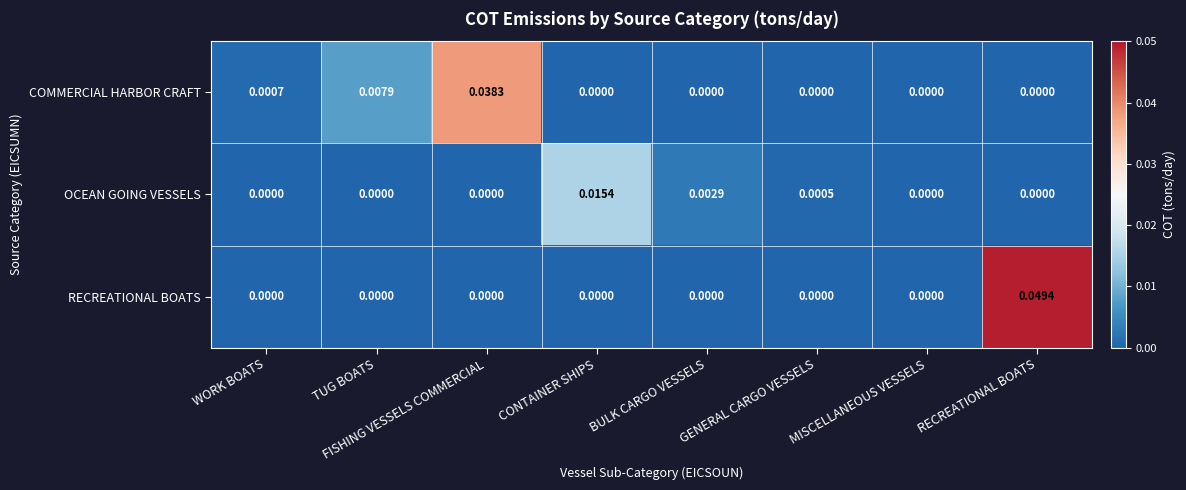

Which label corresponds to the largest value in the chart?

RECREATIONAL BOATS